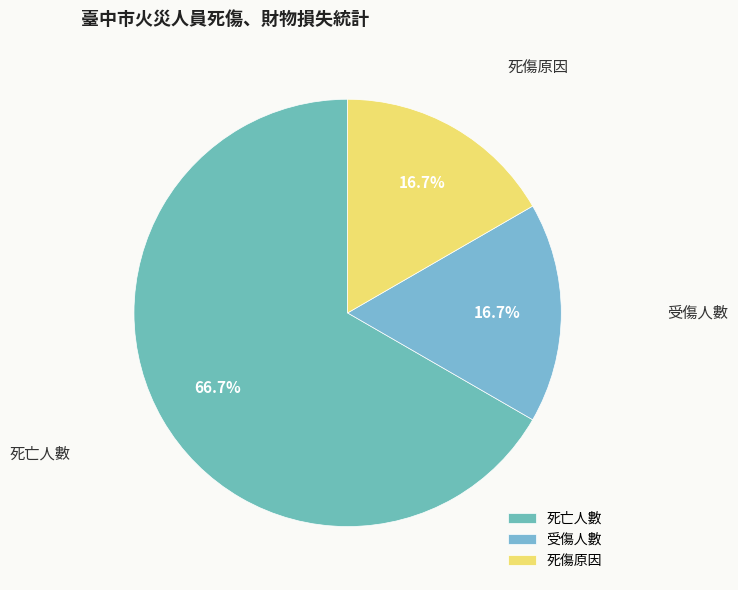

Between 死亡人數 and 死傷原因, which is larger?

死亡人數